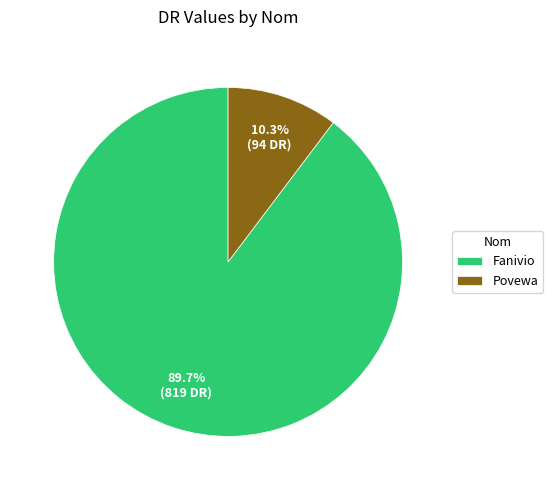

To the nearest percent, what portion does Povewa represent?

10%